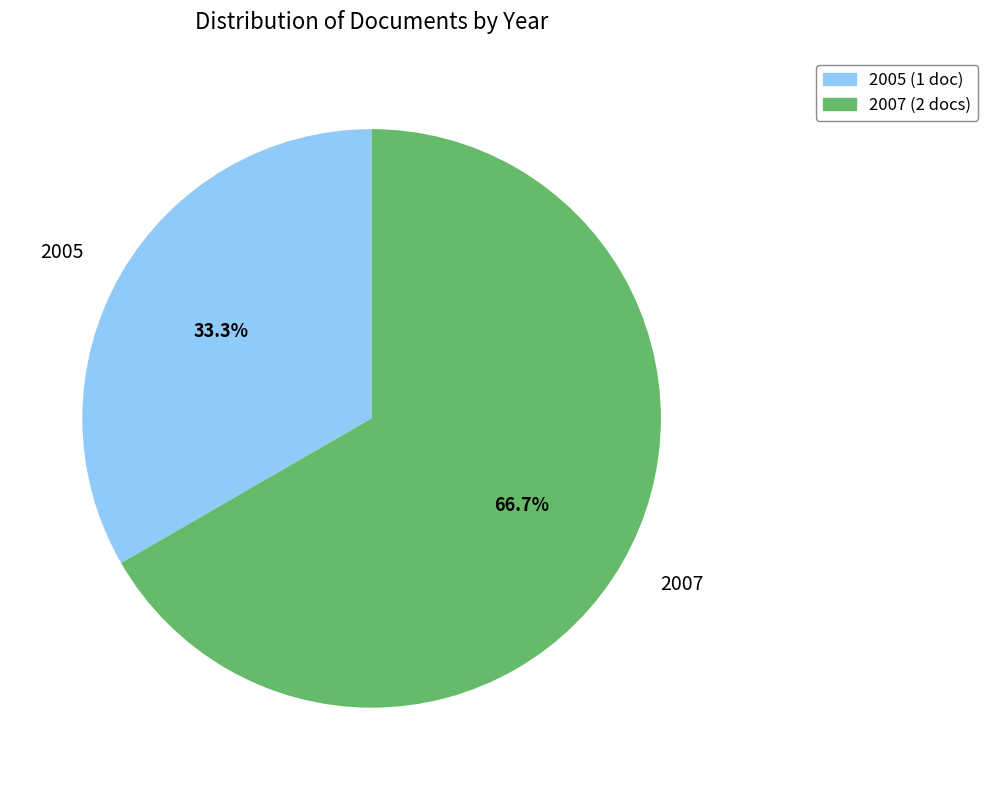

Does any single category account for the majority?

Yes